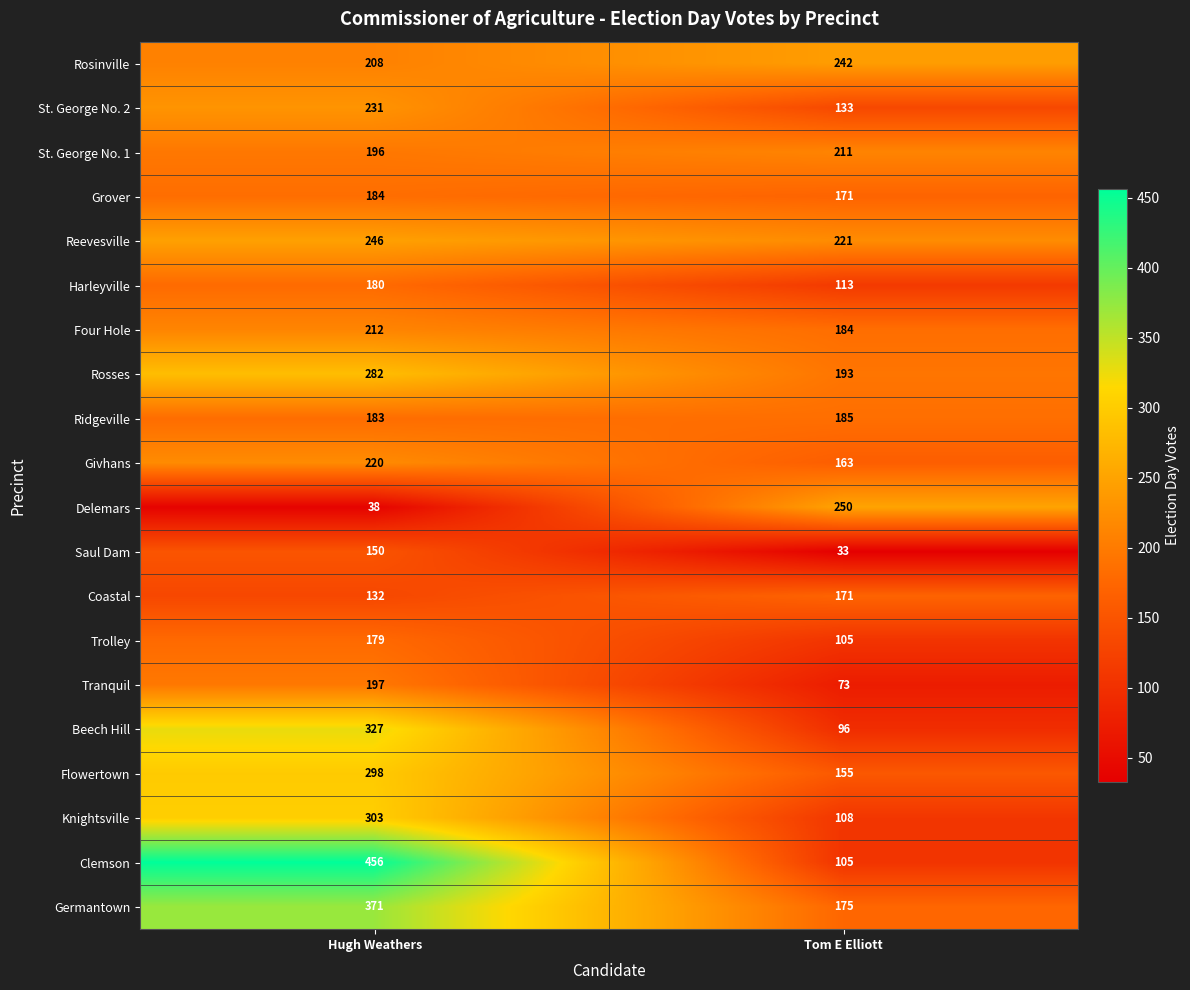

What is the highest value of the Grover series?

184